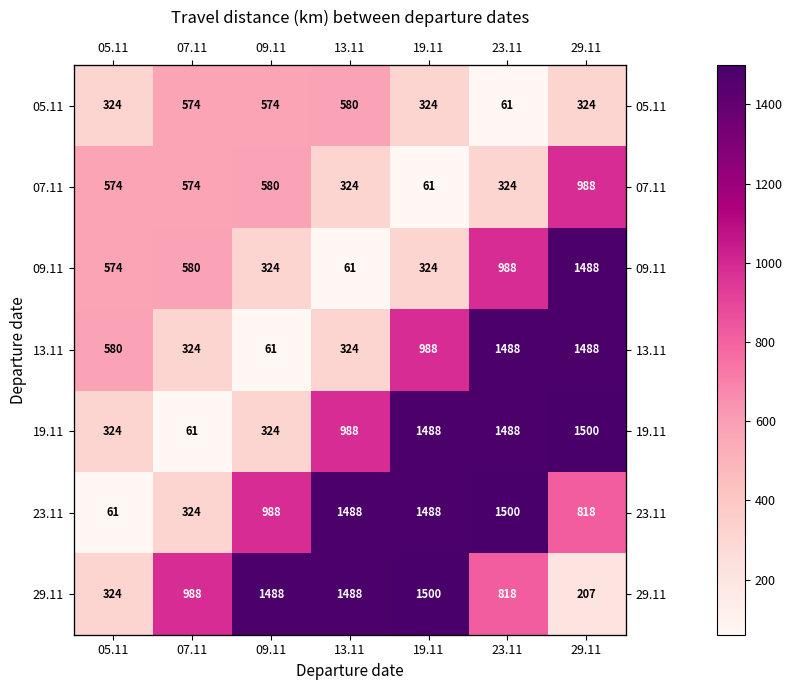

Is the value of 05.11 at 13.11 greater than the value of 07.11 at 29.11?

No